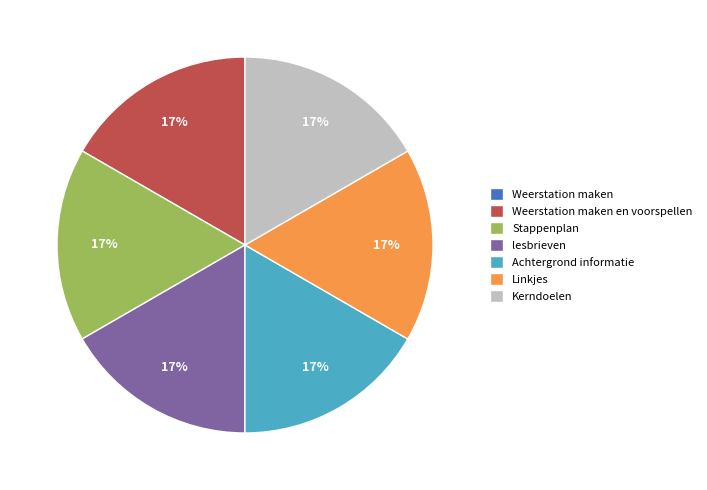

Is the sum of lesbrieven and Kerndoelen greater than half?

No